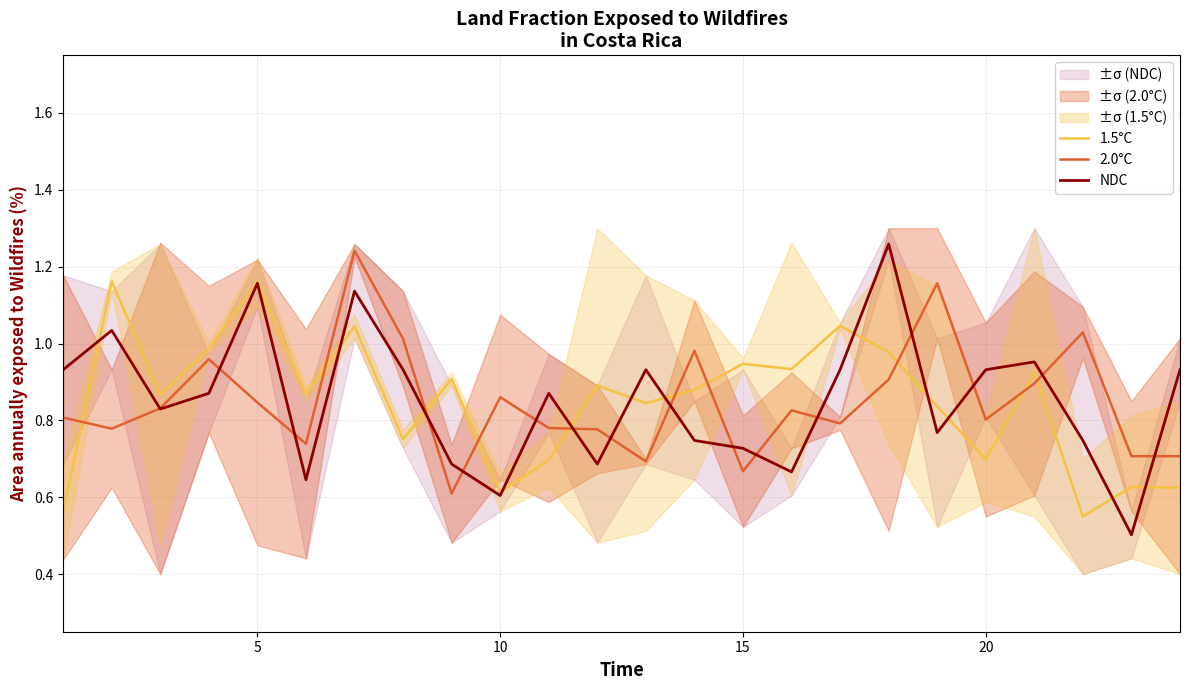

True or false: 1.5°C and 2.0°C intersect in this chart.

True